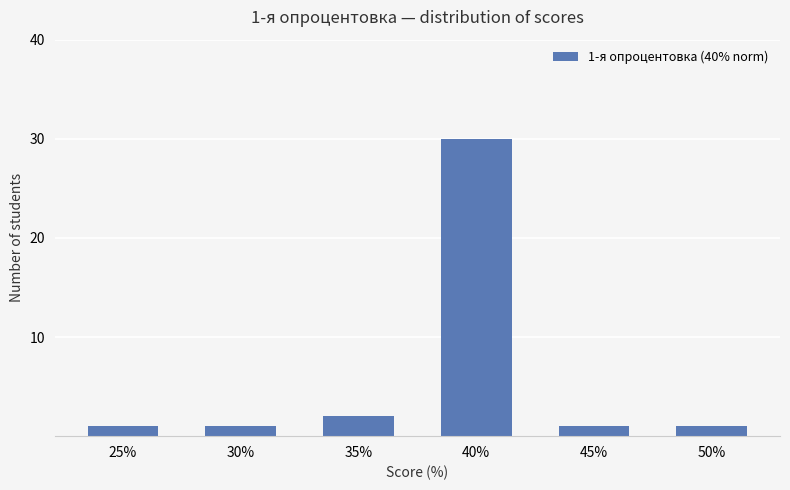

How many bars are there in total?

6